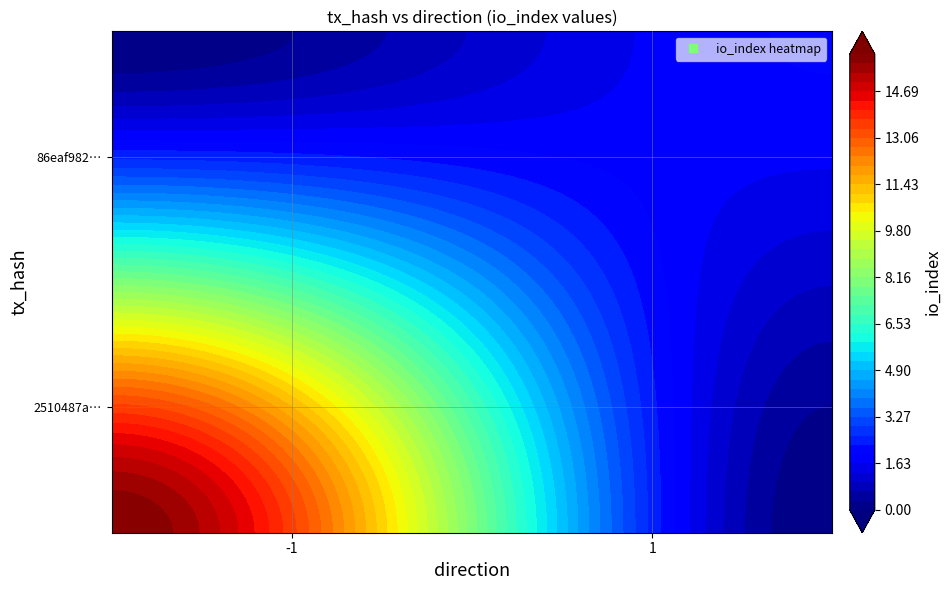

Is the value of 86eaf982c5f542a5204d96fbb5cfcaa279be67b at direction greater than the value of 2510487ae0e7ea4008dc035a5de5ee0b4e0b7dc at direction?

Yes